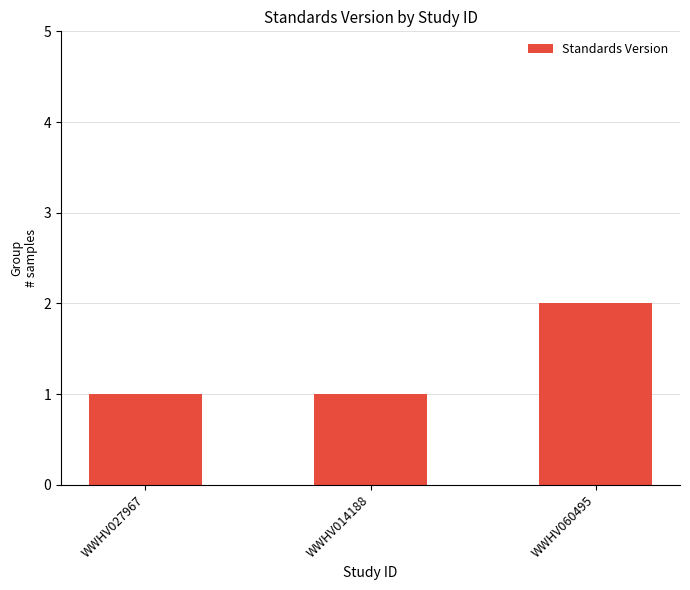

Is it true that the value at WWHV027967 is 2?

False